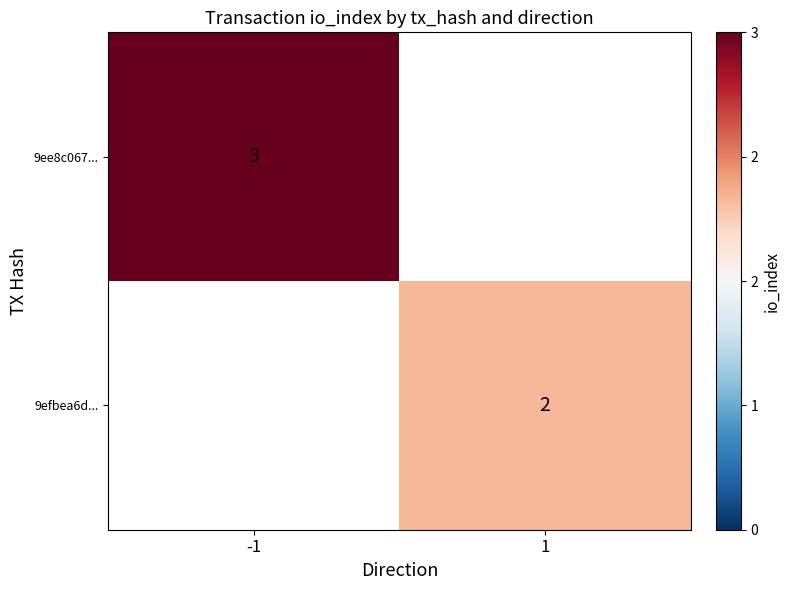

Is it true that 9efbea6d... equals 3 at 1?

False